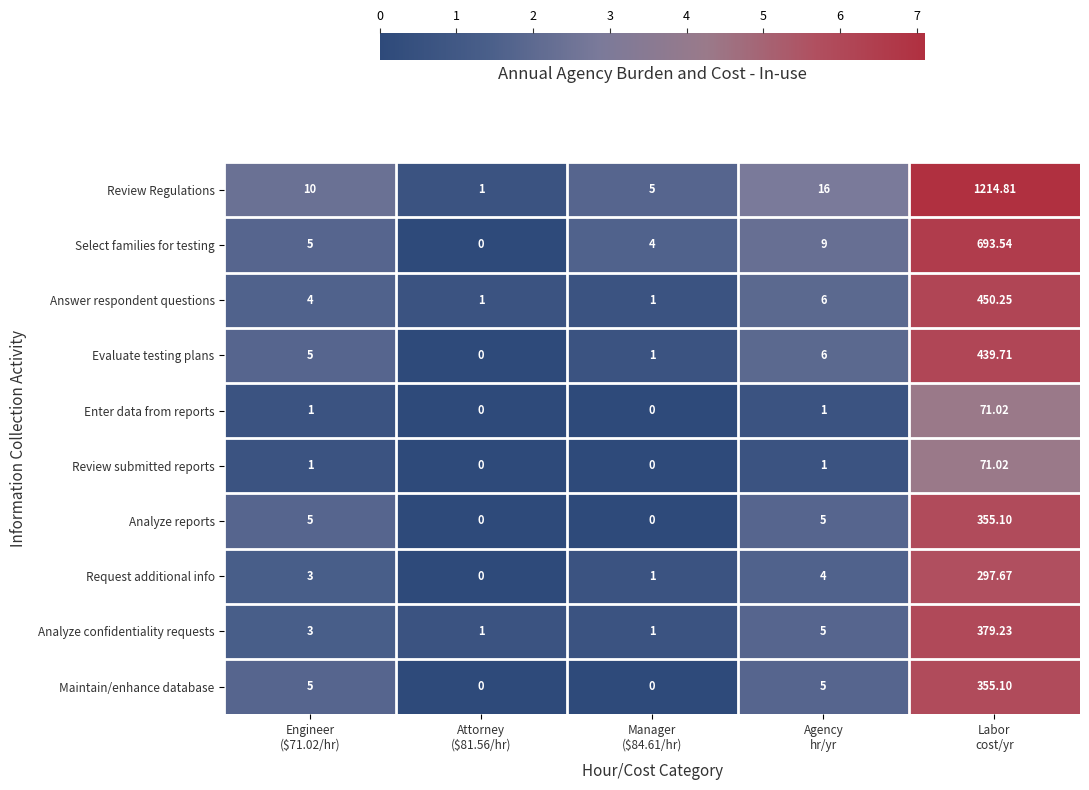

Which series has the largest range (max minus min)?

Review Regulations